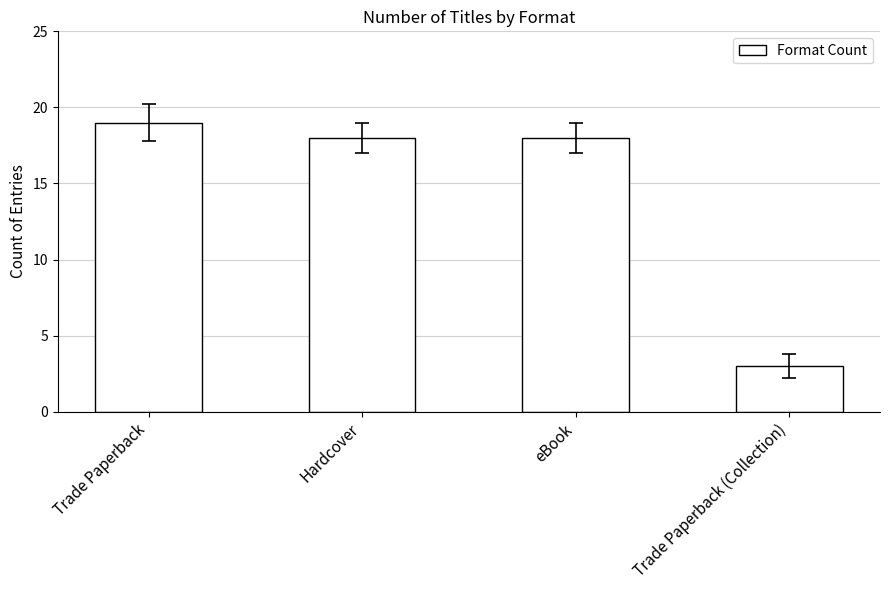

What position from the right is Hardcover?

3